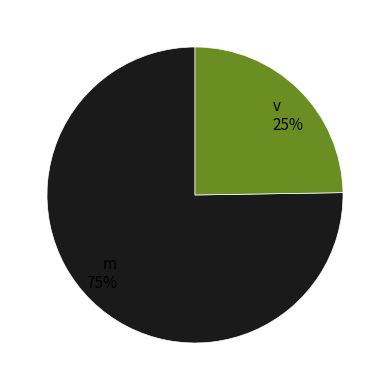

To the nearest percent, what is the average slice percentage?

50%